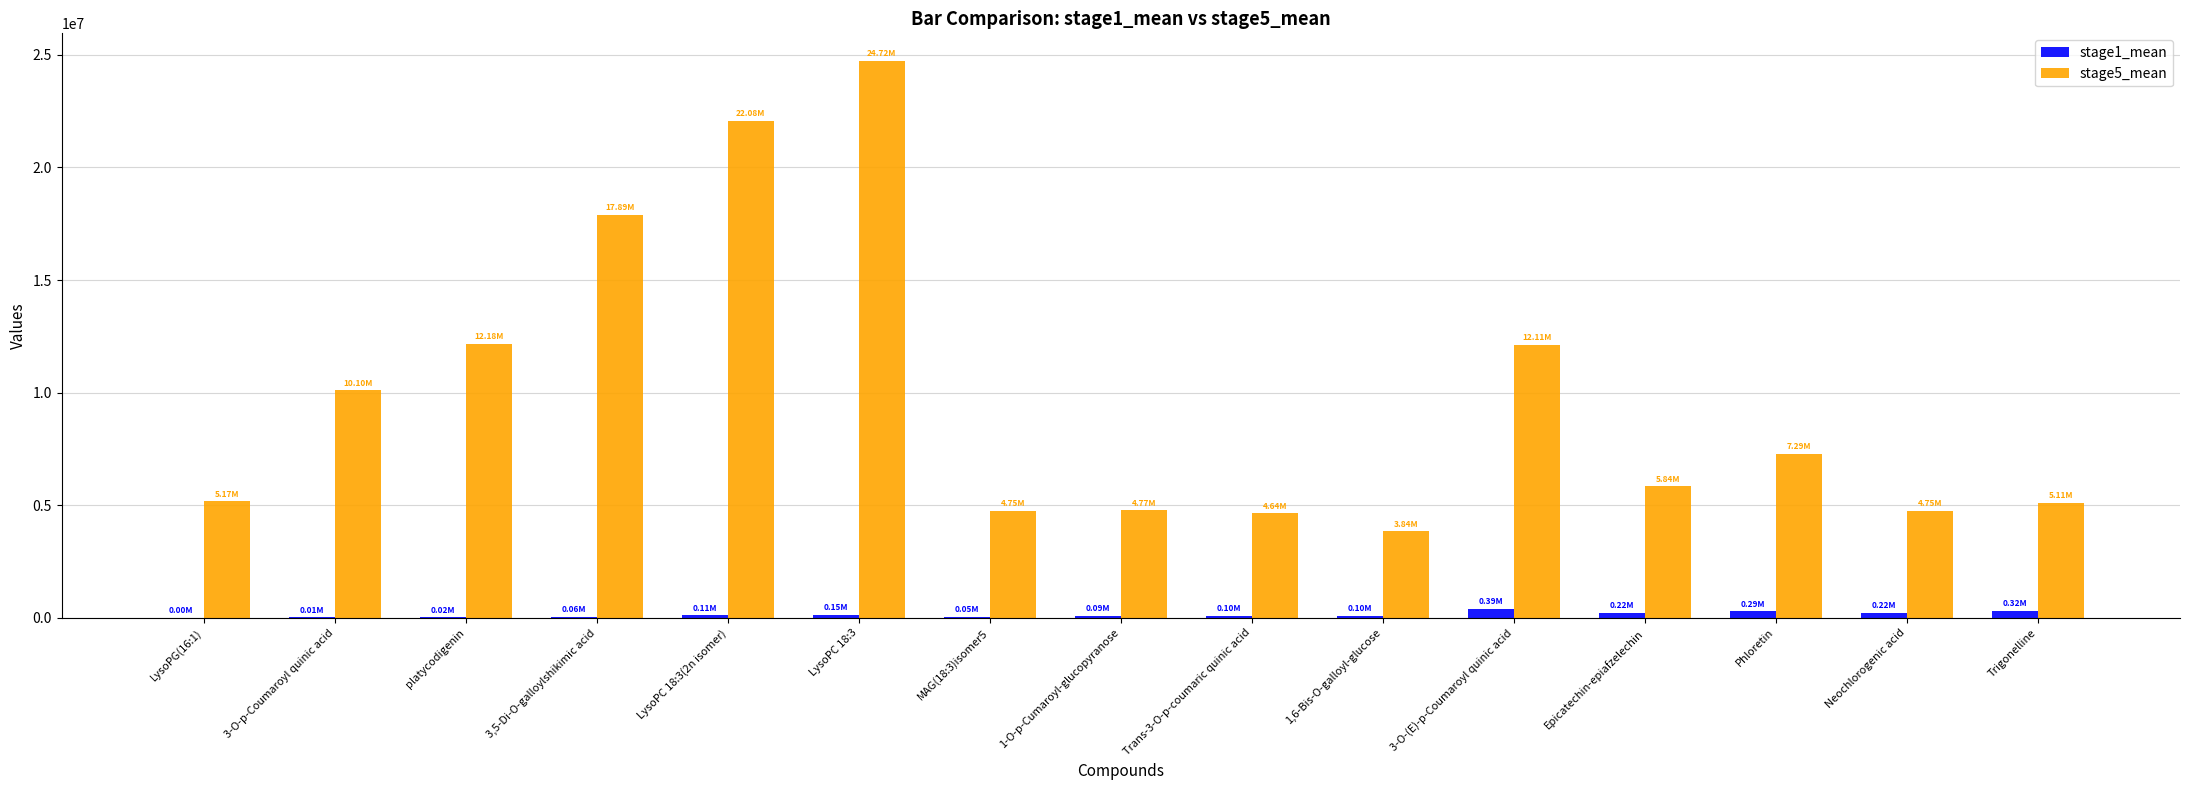

What are all the series names shown in the legend?

stage1_mean, stage5_mean